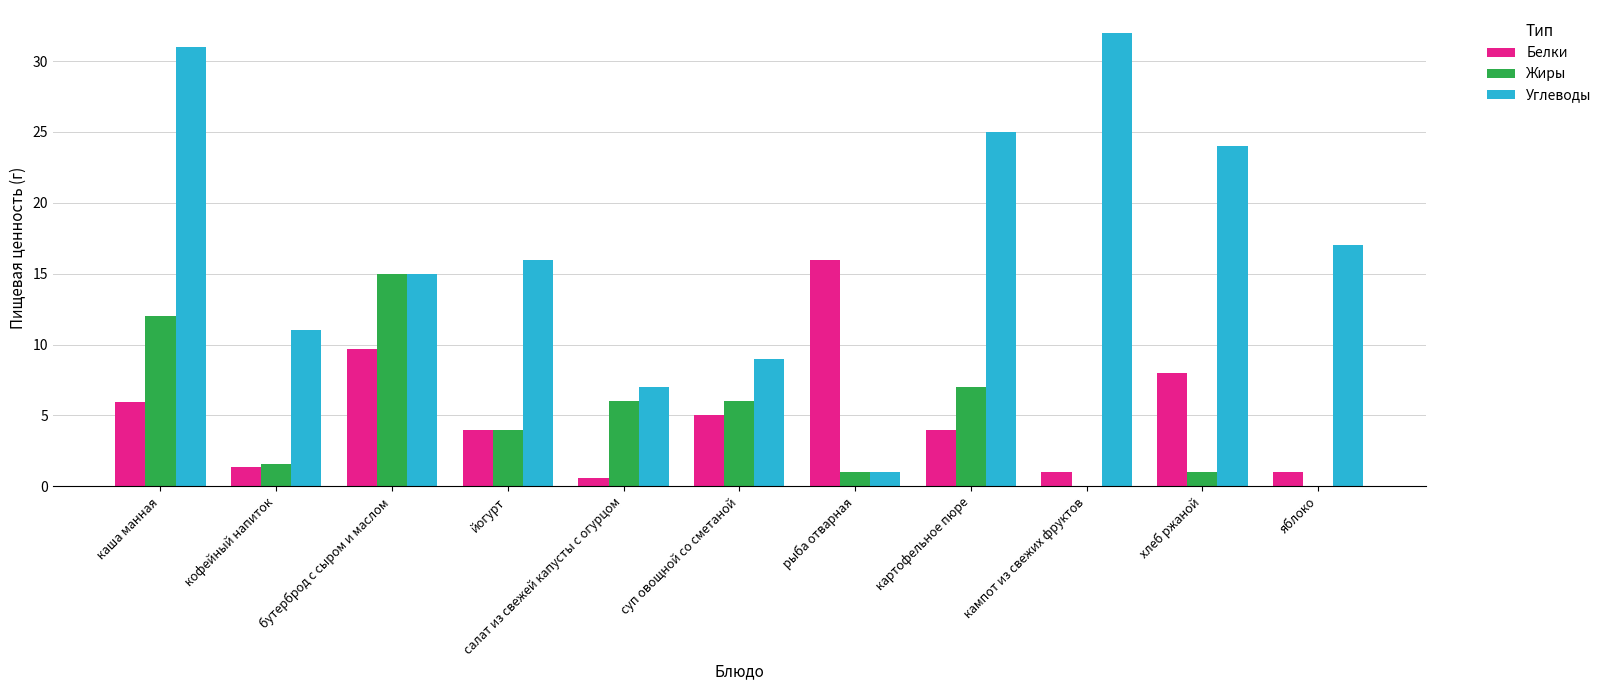

Reading left to right, what are all the values shown in this chart?

Белки: 6.0	1.4	9.7	4.0	0.6	5.0	16.0	4.0	1.0	8.0	1.0
Жиры: 12.0	1.6	15.0	4.0	6.0	6.0	1.0	7.0	0.0	1.0	0.0
Углеводы: 31.0	11.0	15.0	16.0	7.0	9.0	1.0	25.0	32.0	24.0	17.0